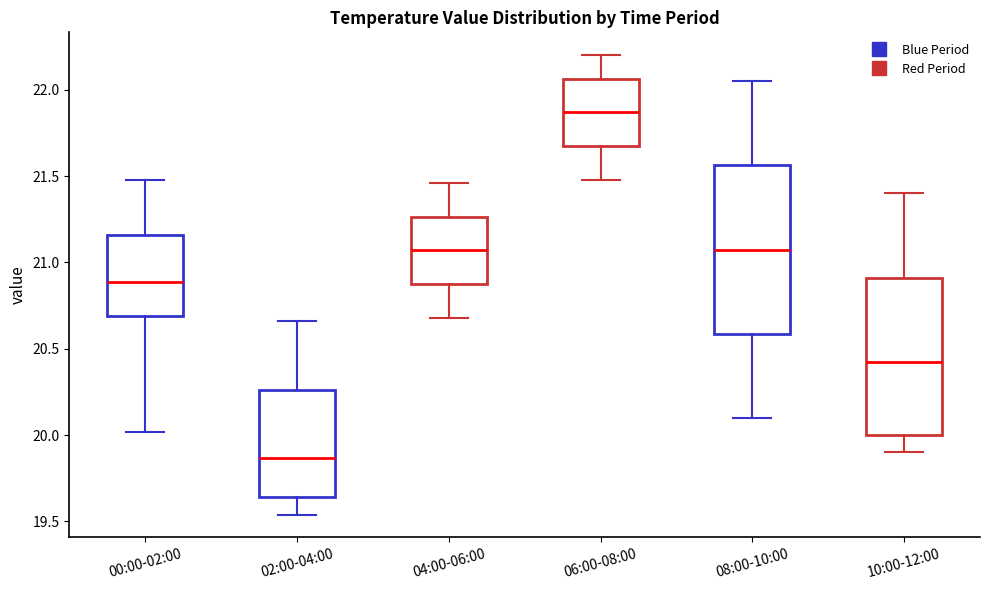

Where is the upper edge of the box for 10:00-12:00 on the y-axis? The values are not printed on the chart, so give them approximately, as read against the axis.

20.90